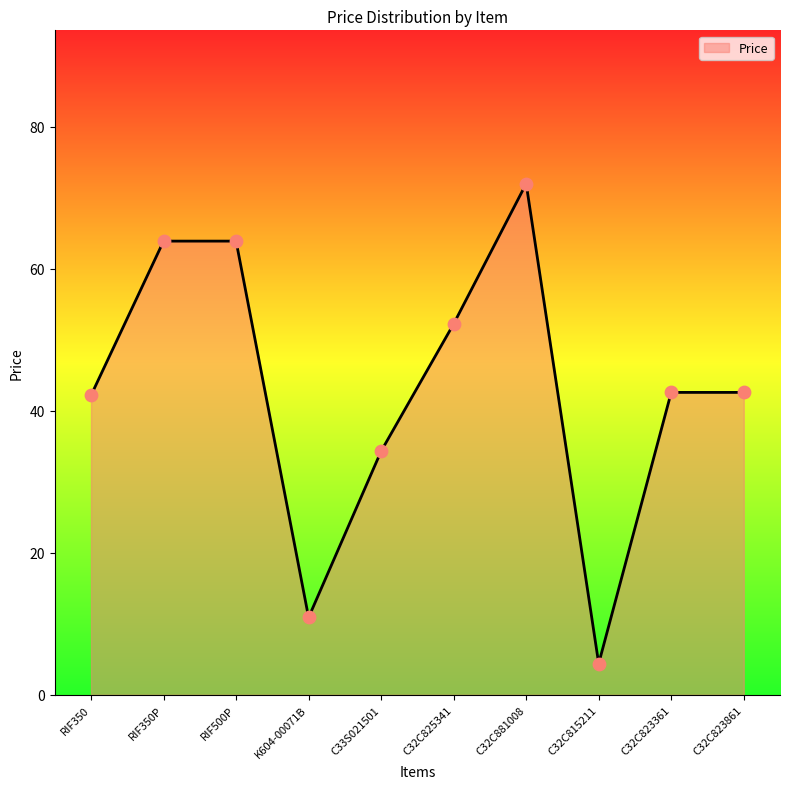

What is the ratio of the value at C32C823361 to the value at C32C823861?

1.0